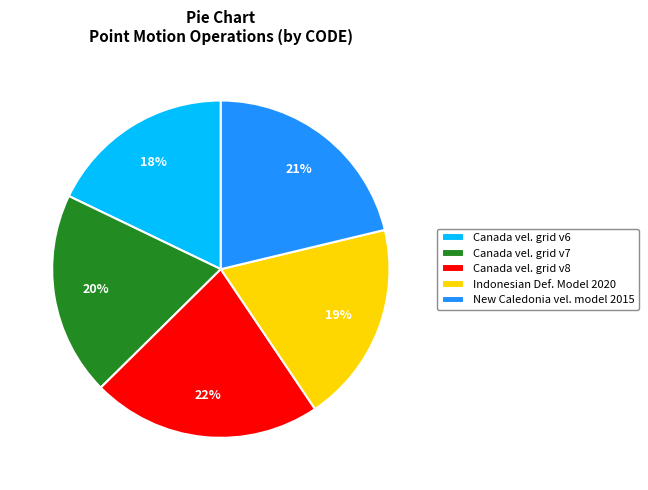

To the nearest percent, what portion does New Caledonia vel. model 2015 represent?

21%